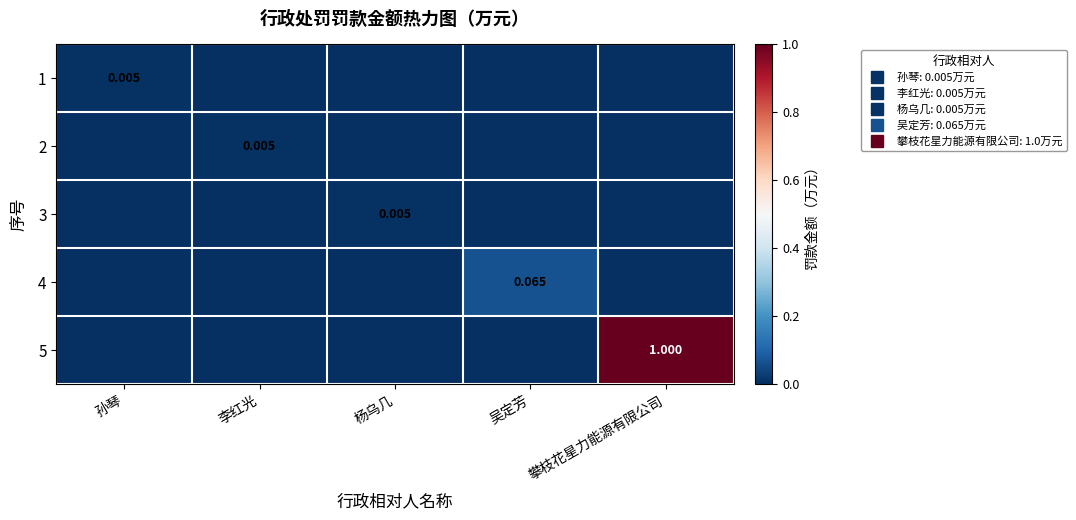

Which has a higher value, 杨乌几 or 李红光?

杨乌几